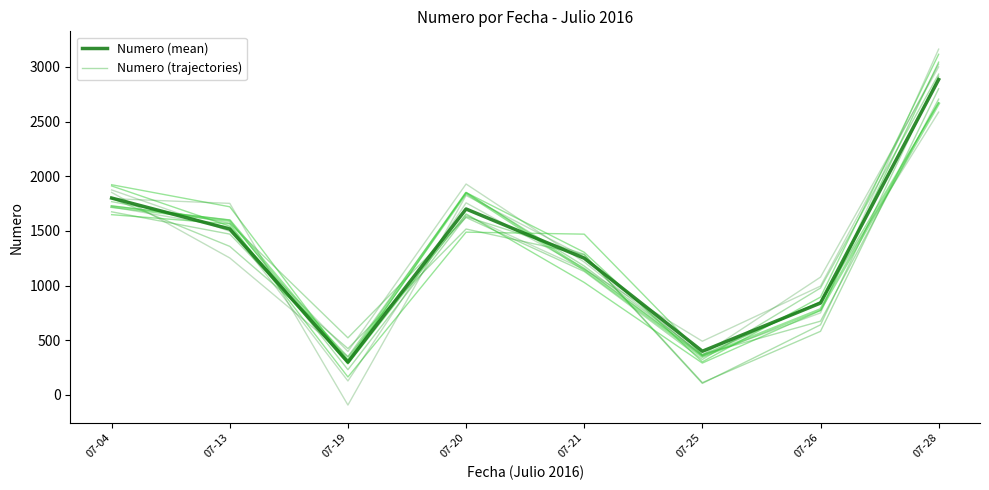

Where does the Numero (mean) series first go above 1516?

07-04